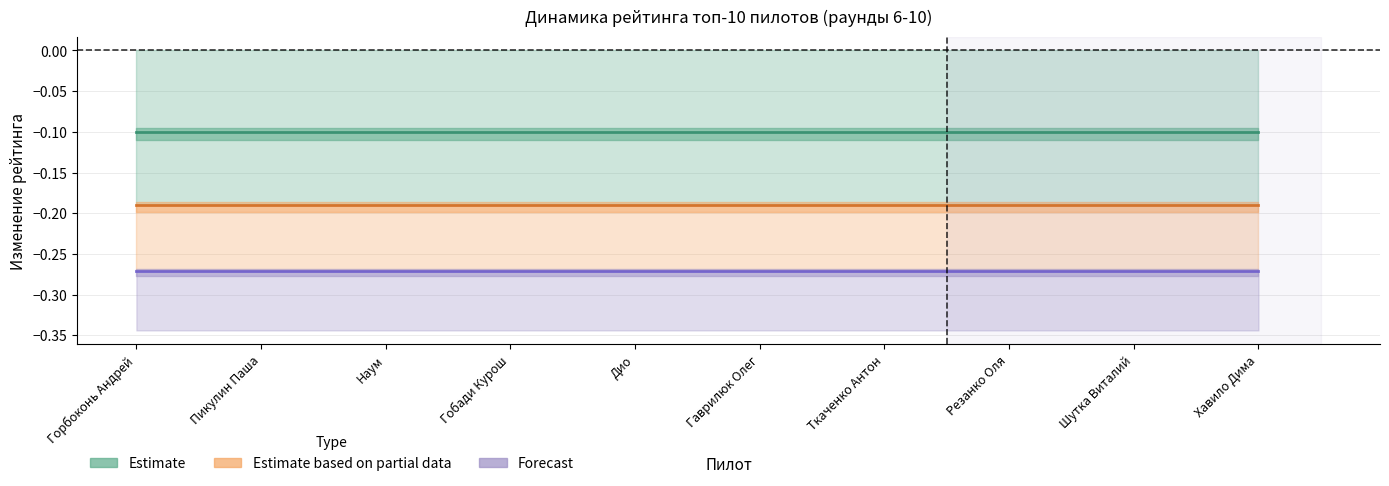

What is the total value across all series at Наум?

-0.6